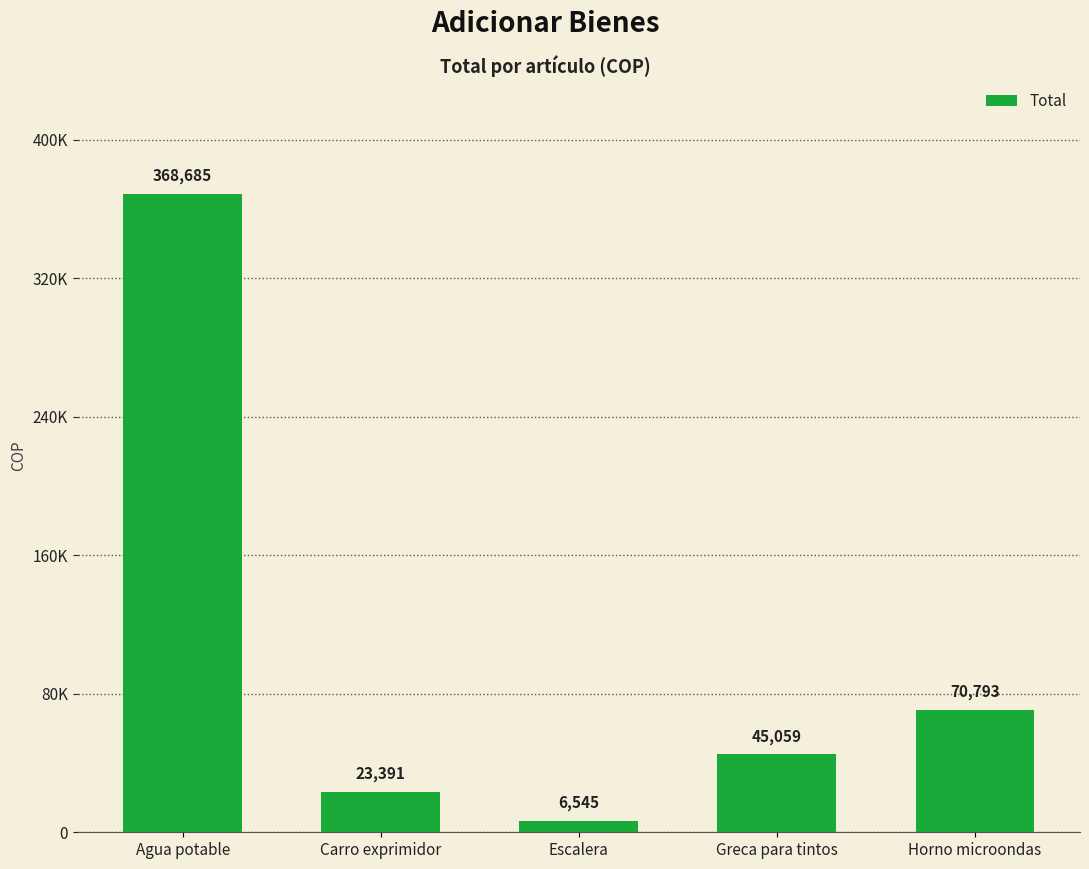

What is the difference between the maximum and minimum values?

362140.2